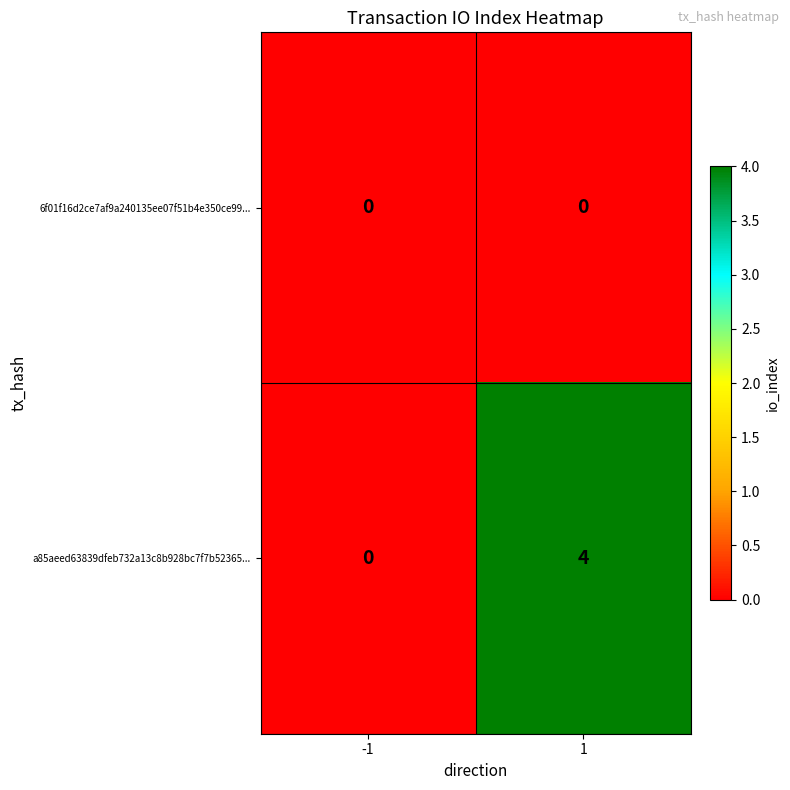

Reading left to right, what are all the values shown in this chart?

6f01f16d2ce7af9a240135ee07f51b4e350ce99...: -1=0	1=0
a85aeed63839dfeb732a13c8b928bc7f7b52365...: -1=0	1=4